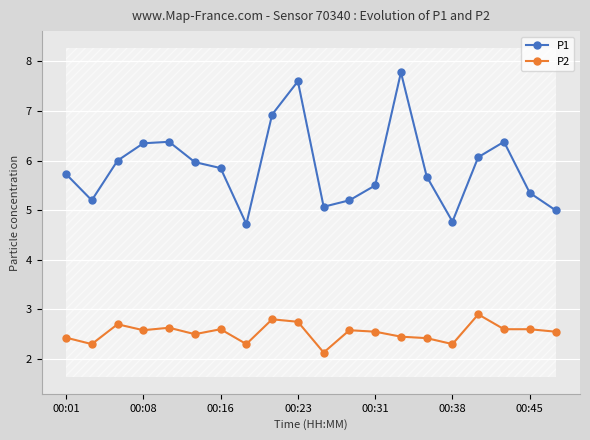

What is the lowest value of the P2 series?

2.1